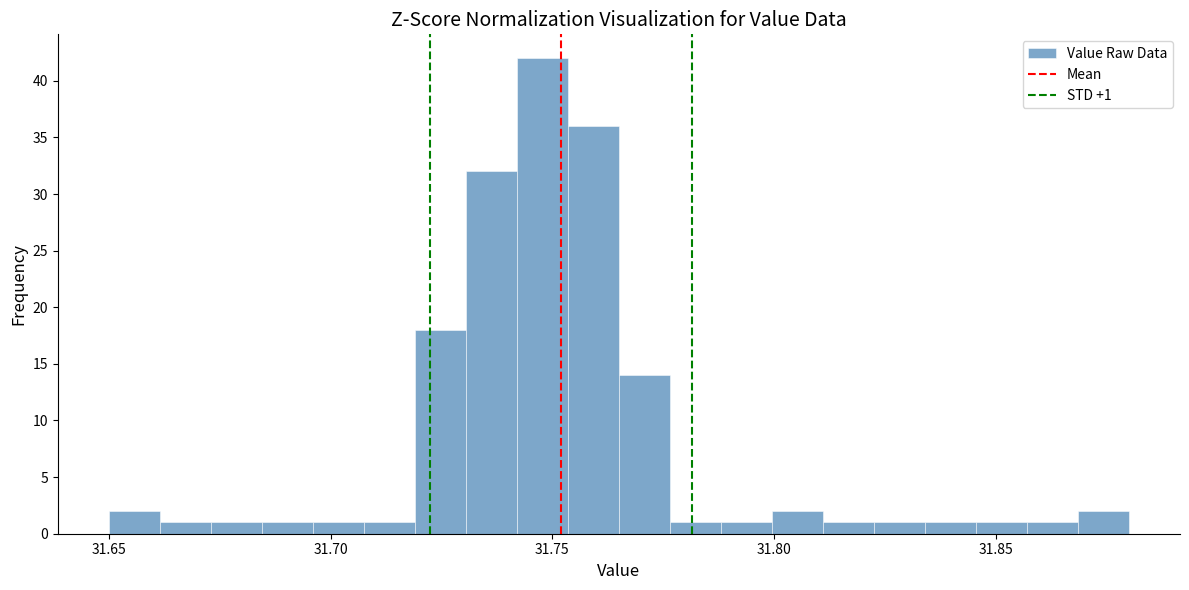

Around what value on the x-axis is the tallest bar? Give the approximate position of its centre, as read against the axis.

31.750